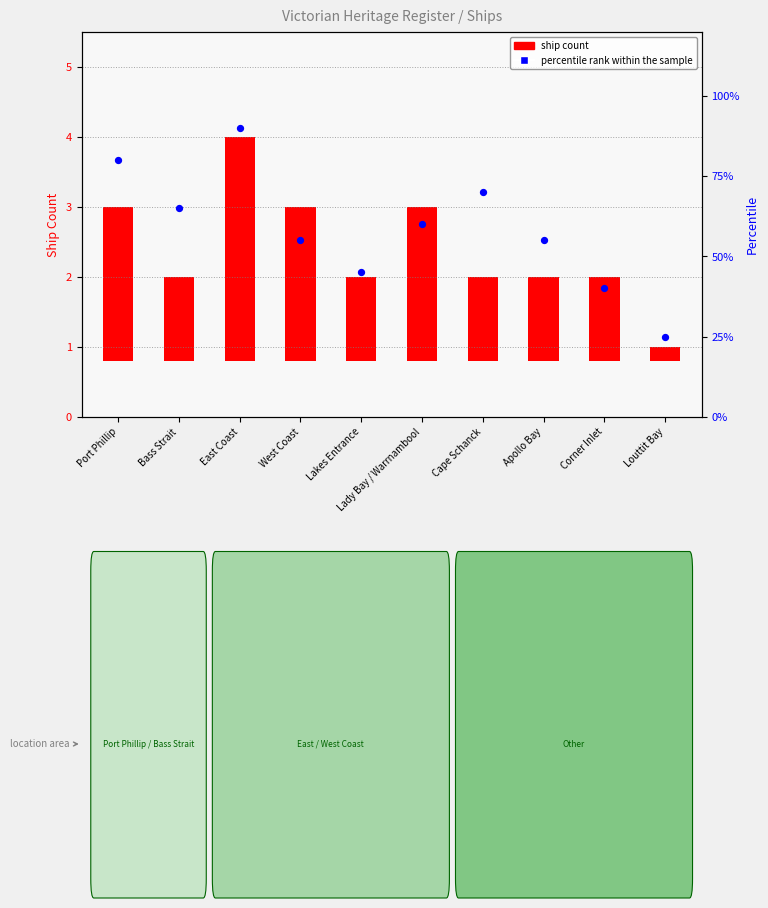

Which has a higher value, Louttit Bay or Corner Inlet?

Corner Inlet